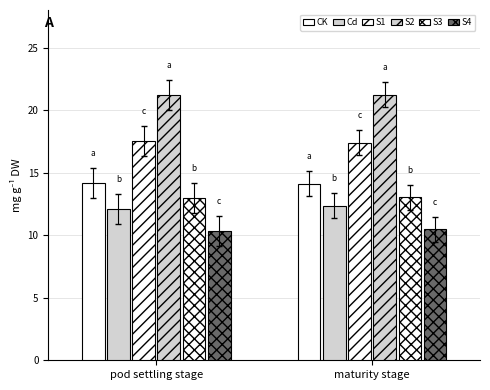

How many values in the S3 series exceed 13?

1